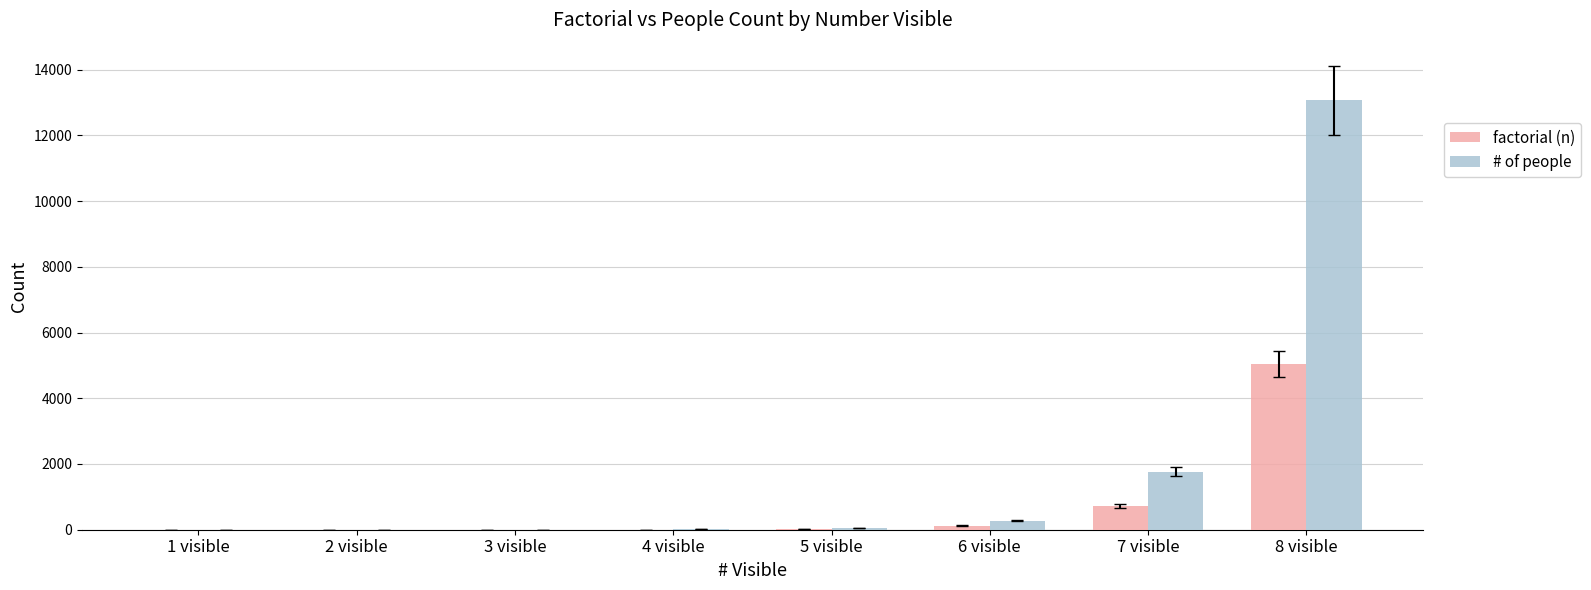

What is the maximum value for # of people?

13068